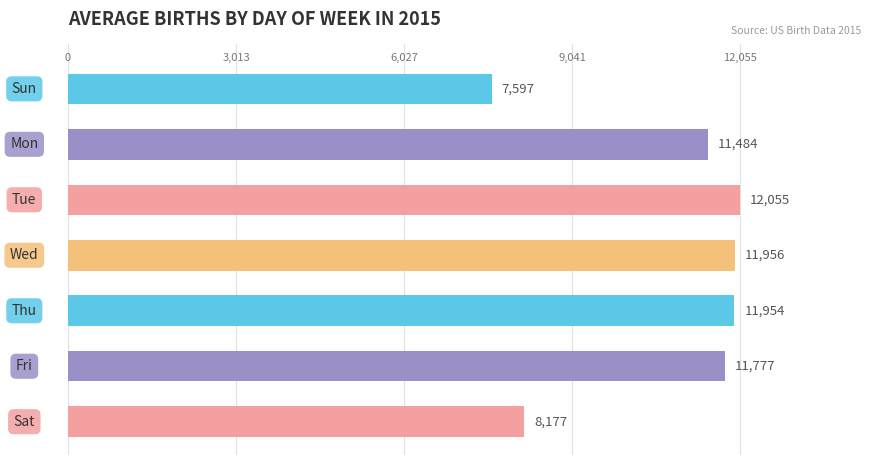

What is the maximum value shown in the chart?

12055